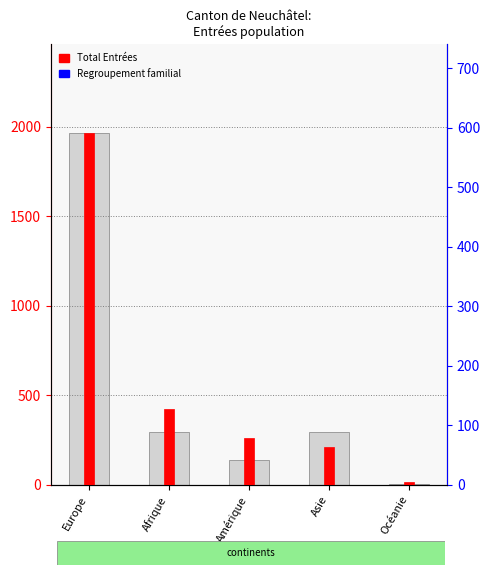

The value of Regroupement familial at Afrique is 128. True or false?

True